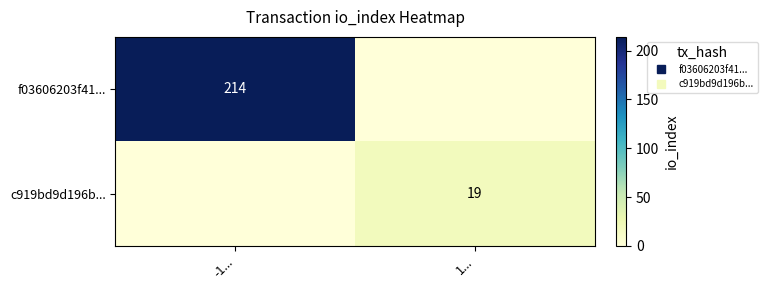

Count the number of data series in this chart.

2